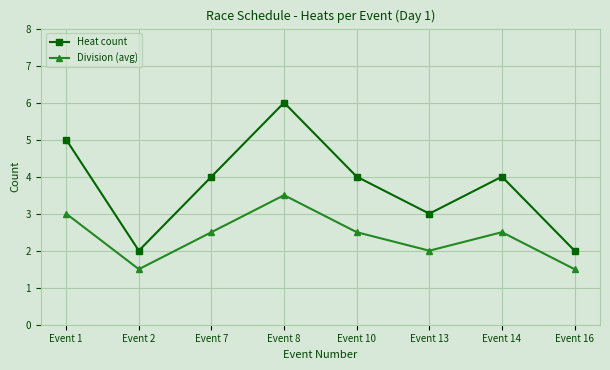

What is the total value across all series at Event 1?

8.0